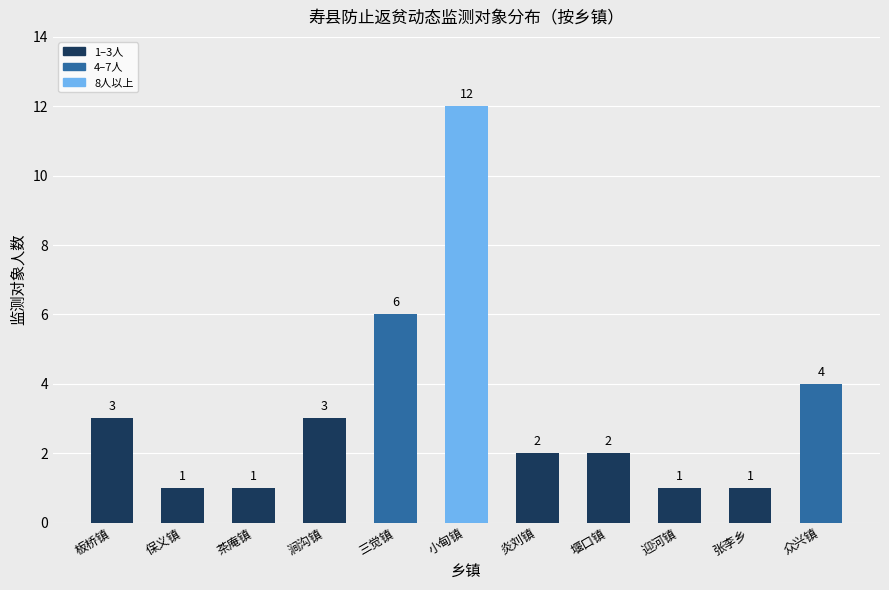

What is the change in value from 三觉镇 to 炎刘镇?

-4